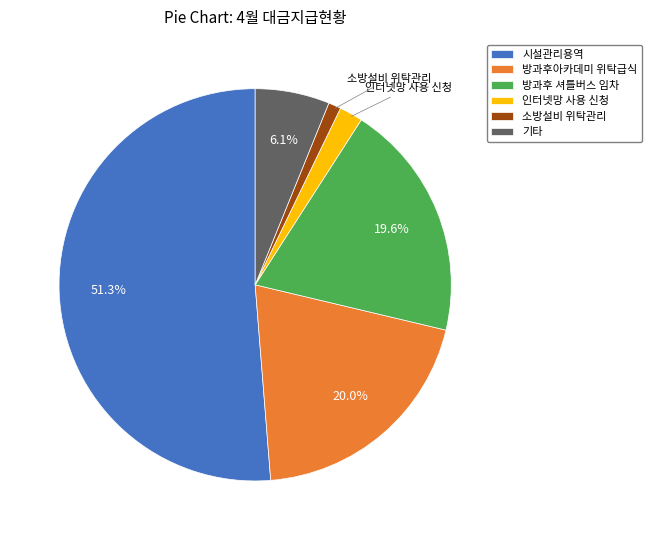

Does 시설관리용역 represent more than half of the total?

Yes